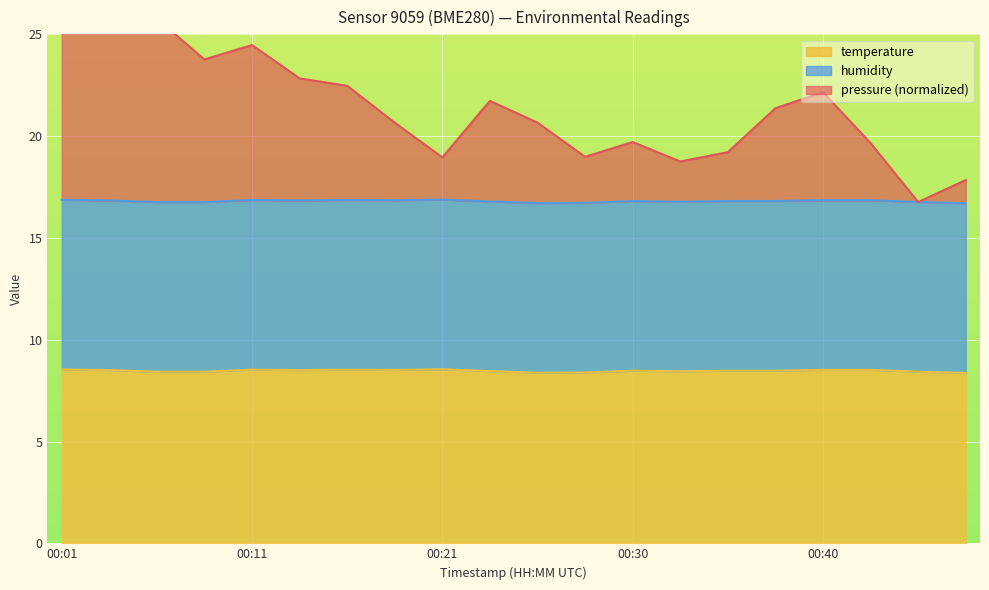

Between 2024-03-02T00:35:54 and 2024-03-02T00:28:30, which is larger?

2024-03-02T00:35:54